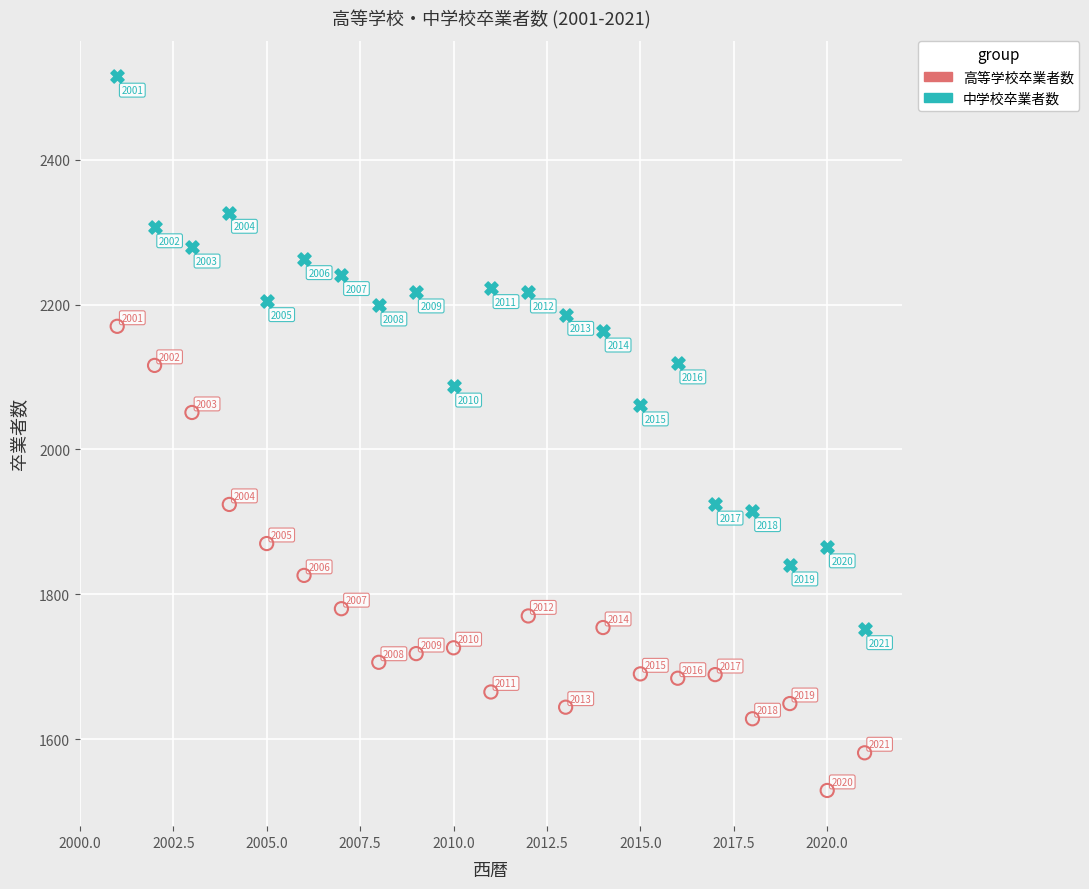

Across all series, what Y value is closest to 2022?

2051